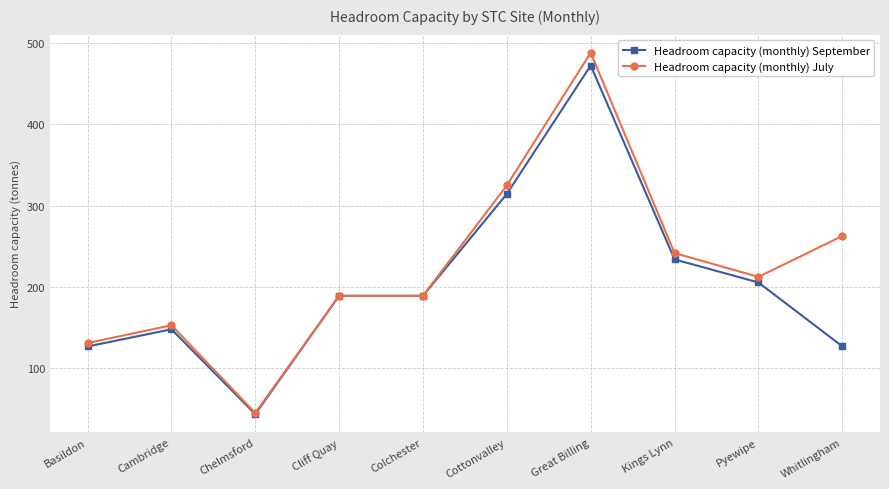

True or false: Headroom capacity (monthly) September has more than 0 points higher than both neighbors.

True